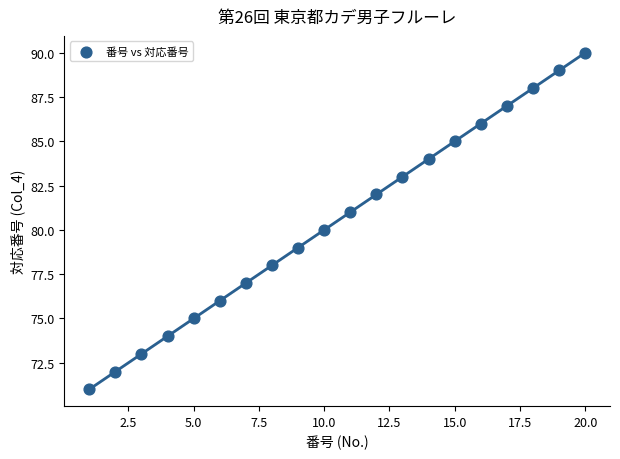

What is the range of Y values (max minus min)?

19